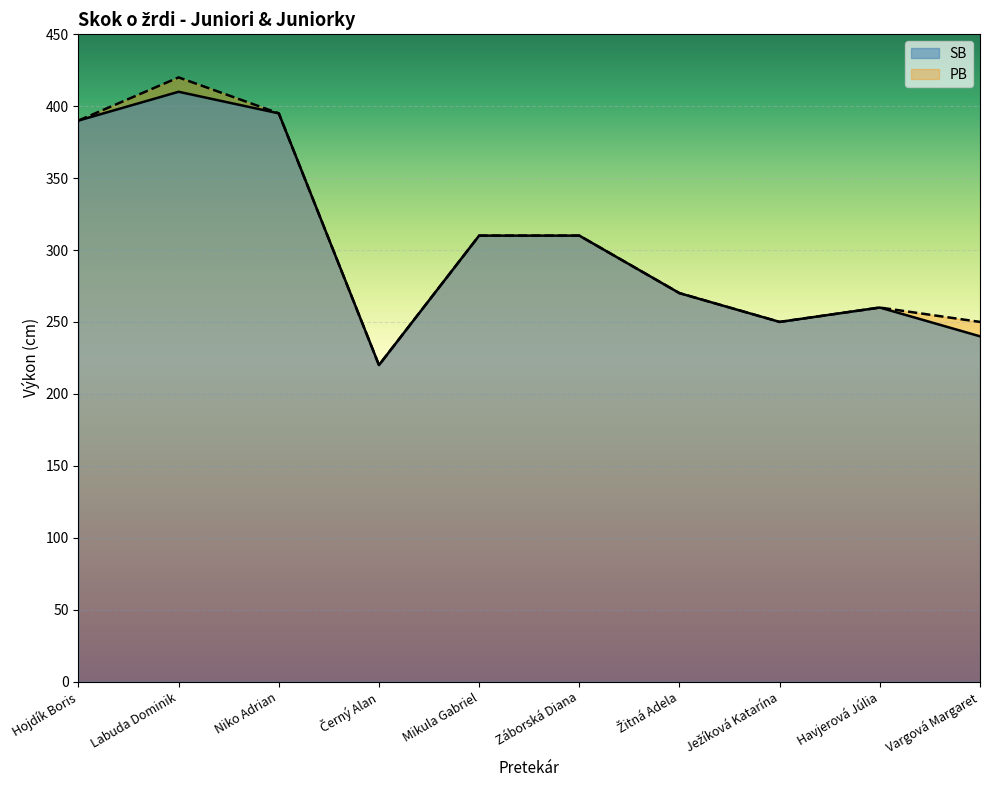

At which label is PB closest to 320?

Mikula Gabriel